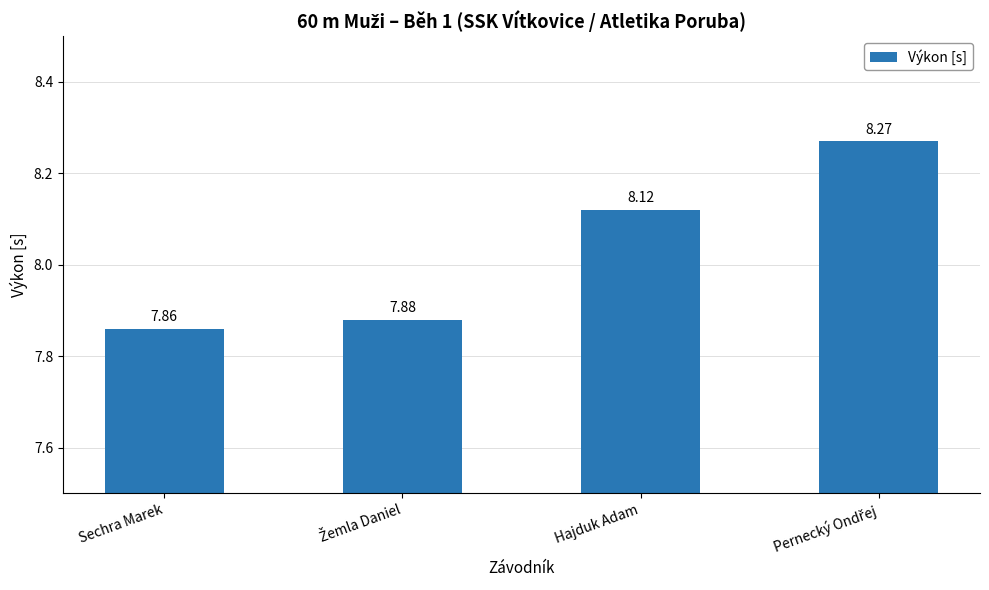

Count the number of data series in this chart.

1